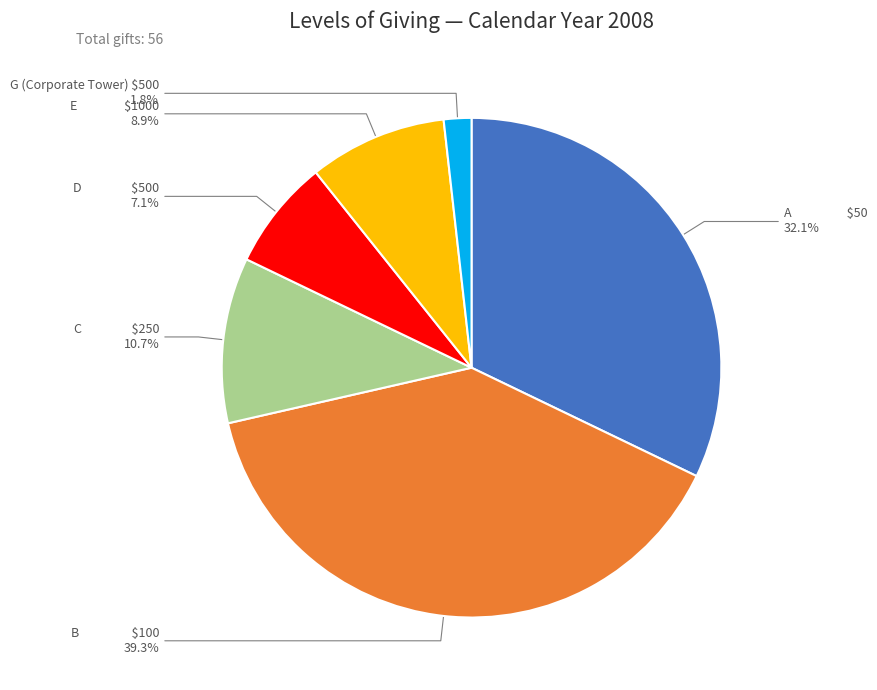

Does D $500 account for over 50% of the chart?

No